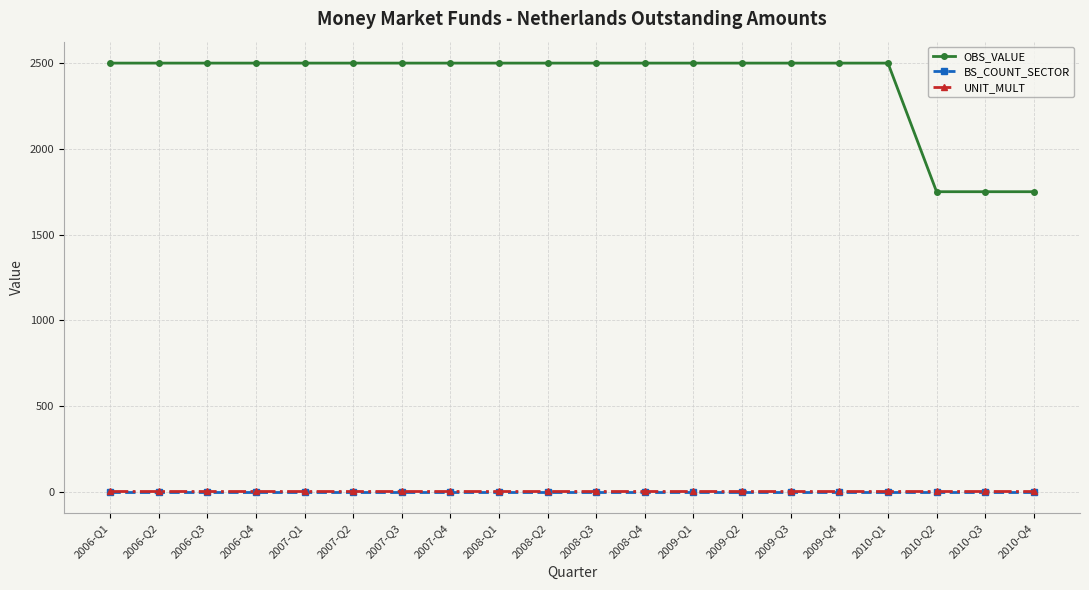

Between 2006-Q1 and 2010-Q4, which series saw the biggest shift?

OBS_VALUE